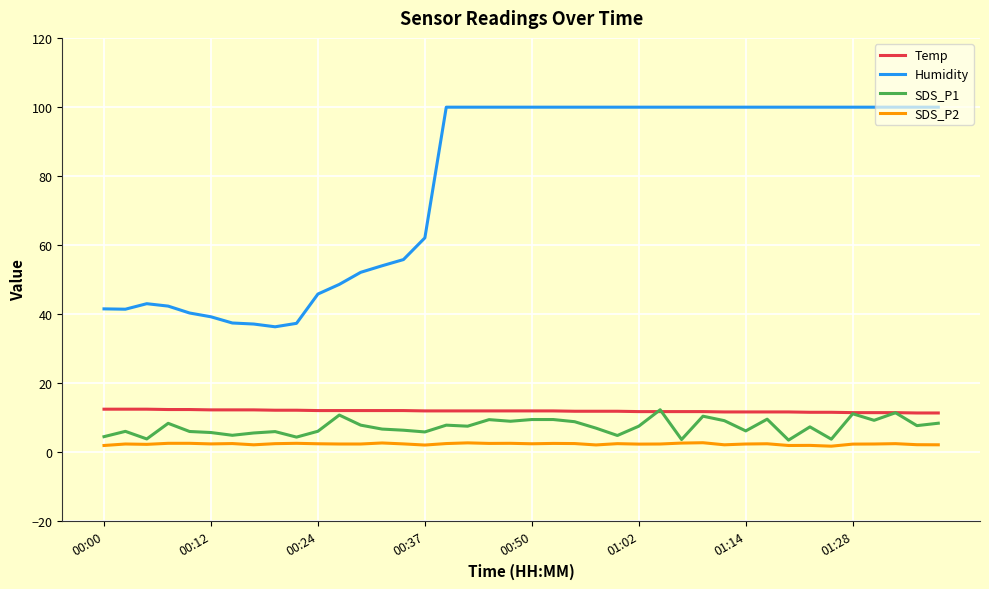

Is this an area chart (filled region under the line)?

No